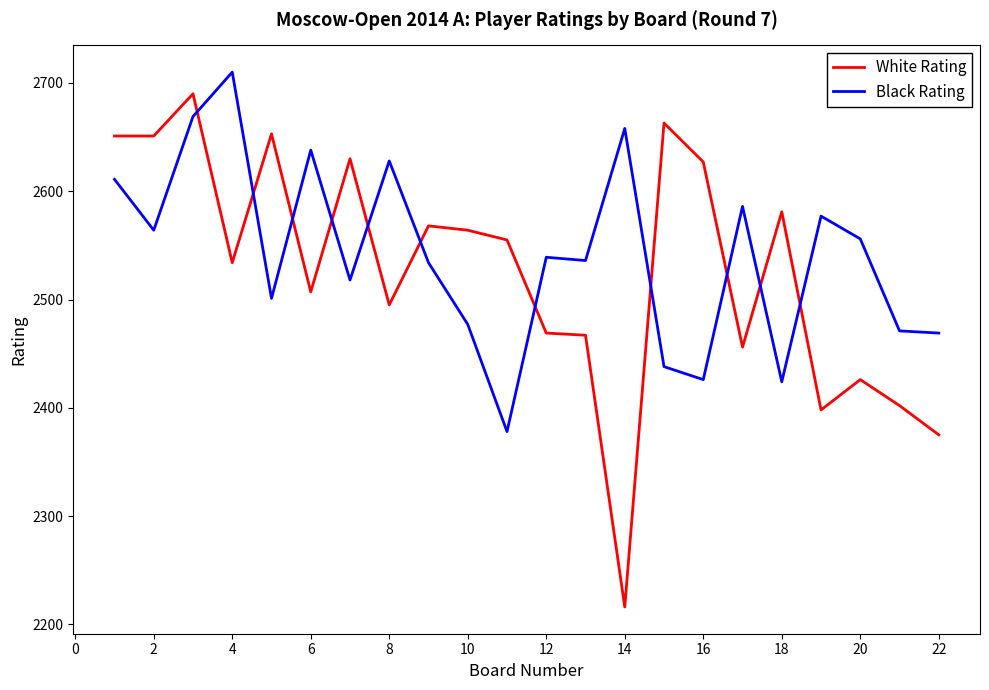

Which series has the widest spread of values?

White Rating